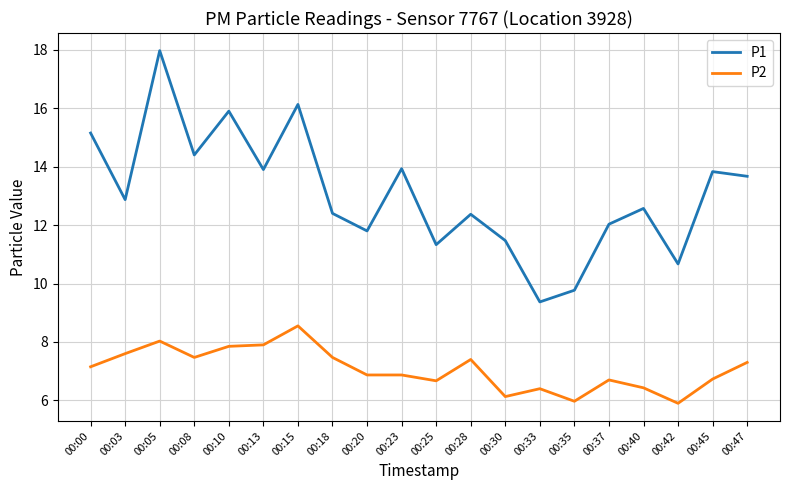

True or false: P1 and P2 intersect in this chart.

False